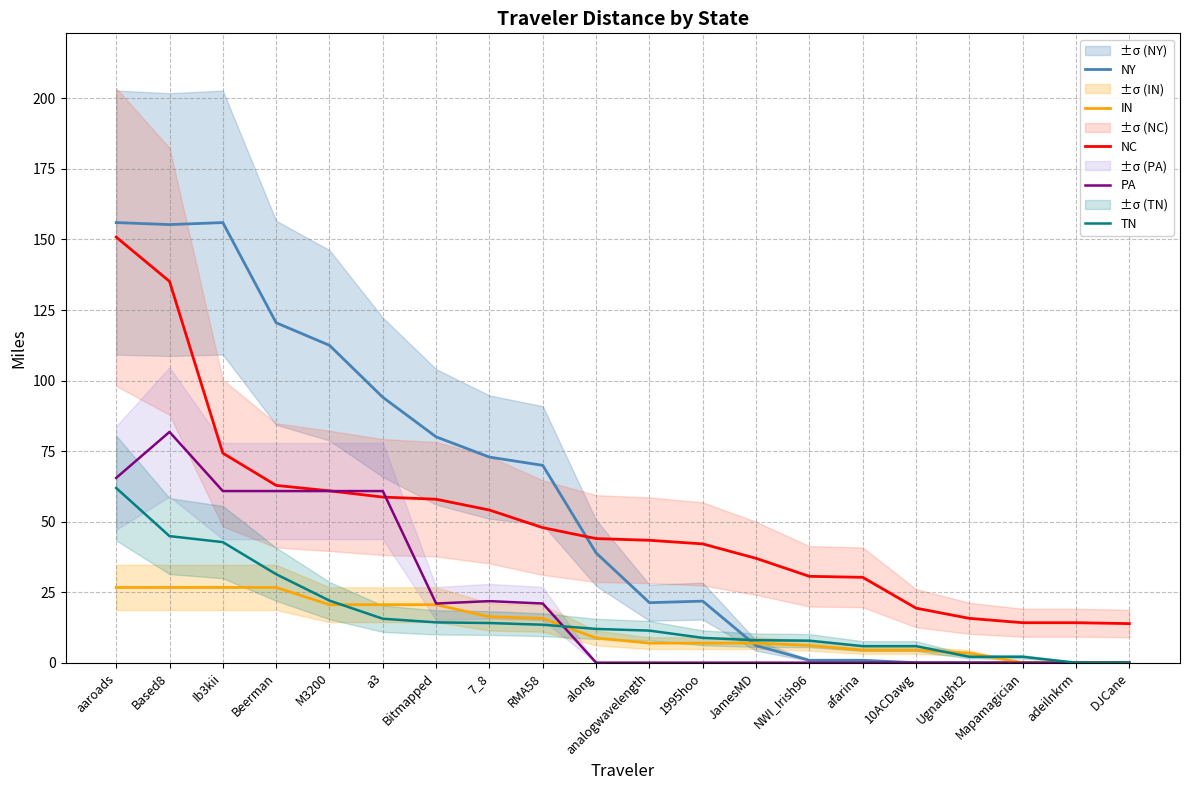

At which category does the chart reach its minimum across all series?

10ACDawg